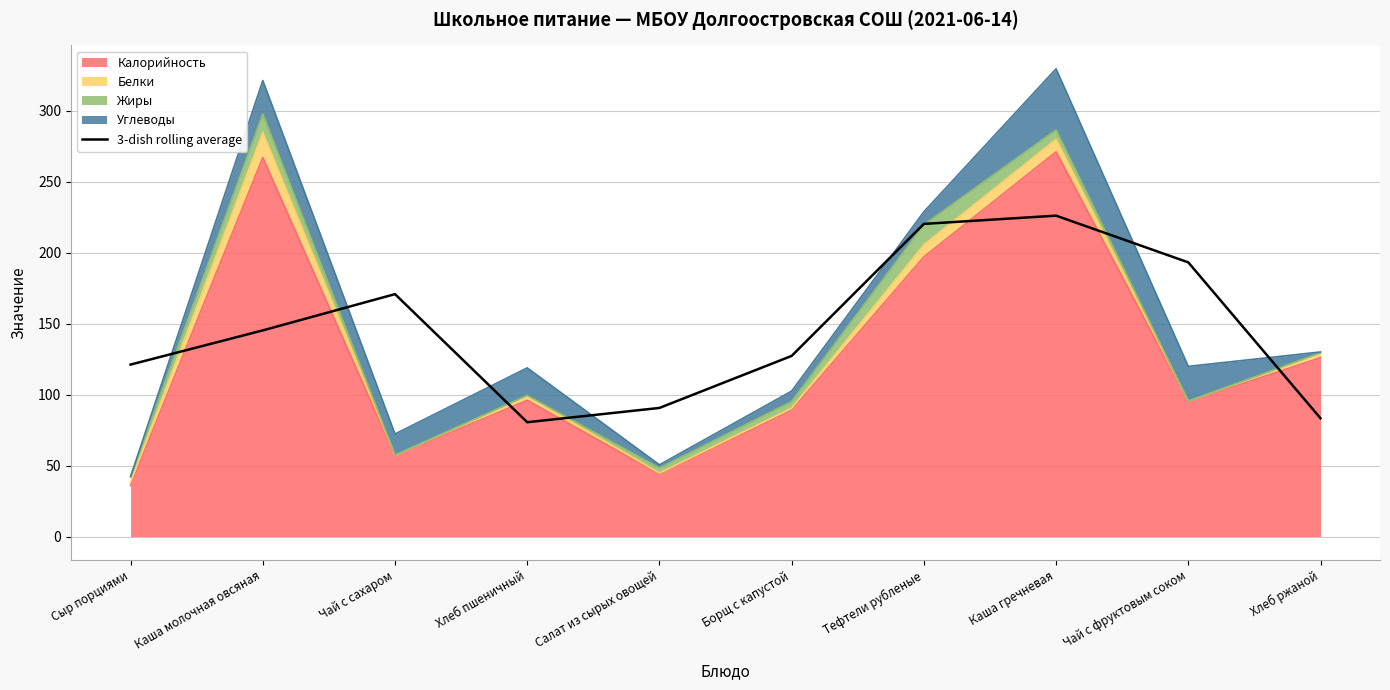

The chart shows a value of 80.5 at Хлеб пшеничный. True or false?

True